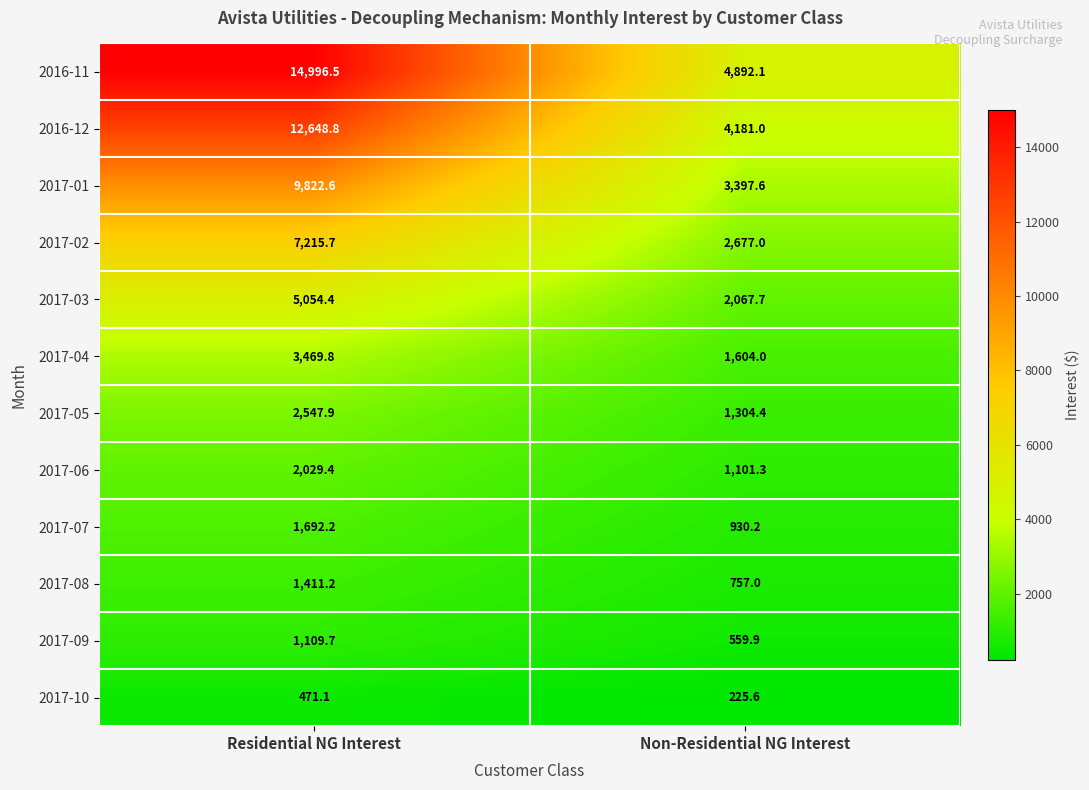

What is the smallest value displayed?

225.6